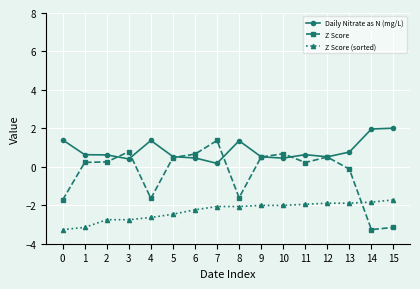

True or false: Z Score has a value of 1.4 at 7.

True